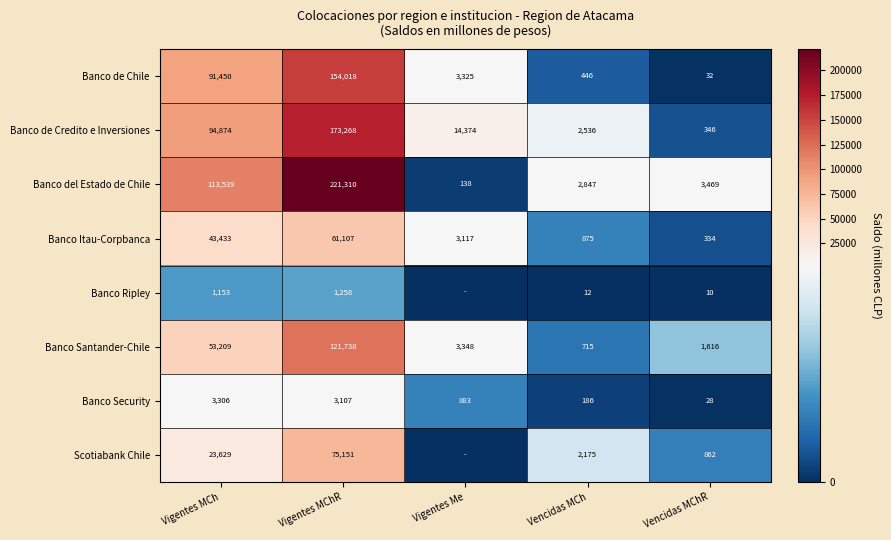

How many categories are shown in the chart?

5